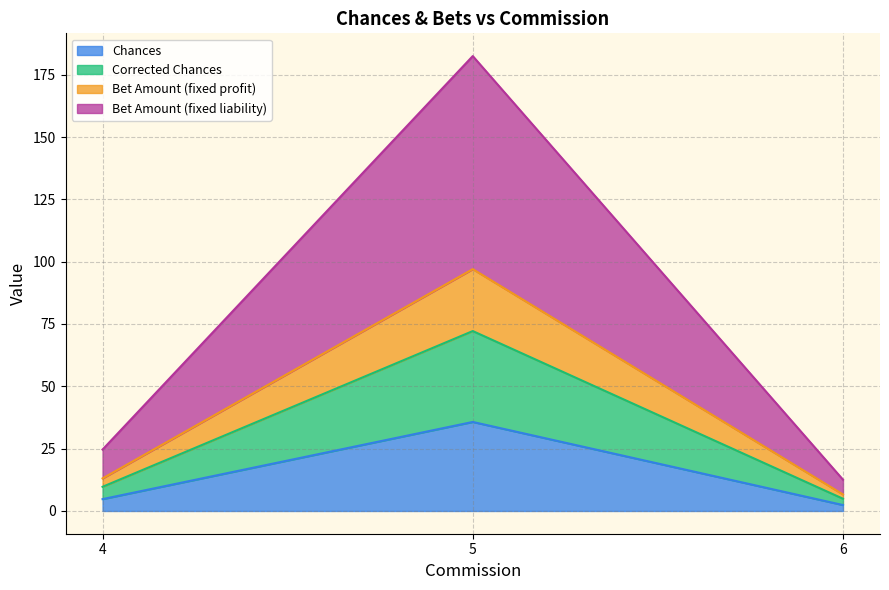

True or false: Bet Amount (fixed profit) has a value of 67.0 at 5.

False